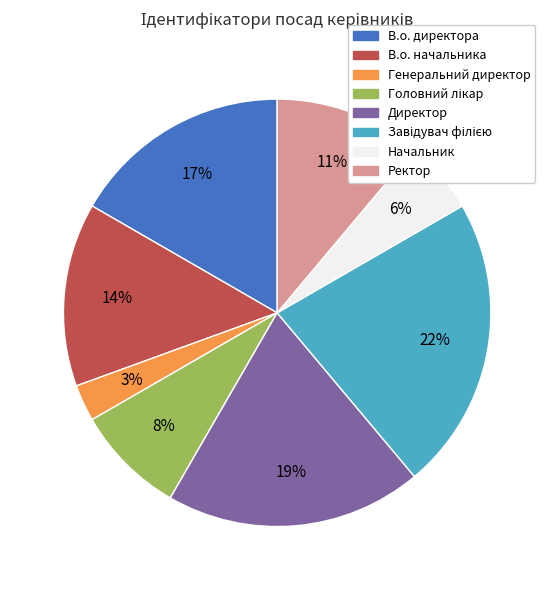

Is the sum of Ректор and Начальник greater than half?

No